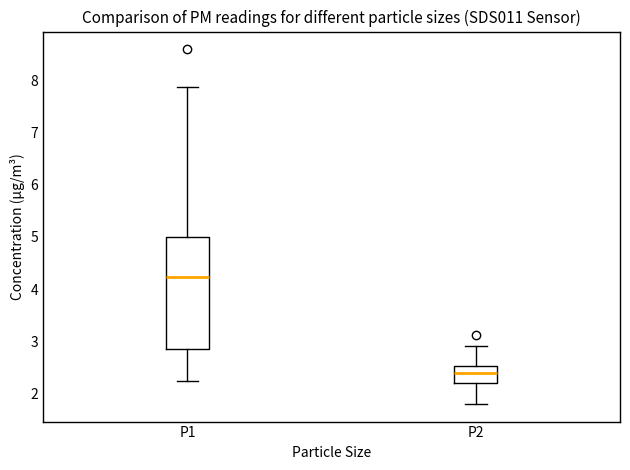

Which box is the tallest, from its lower edge to its upper edge?

P1